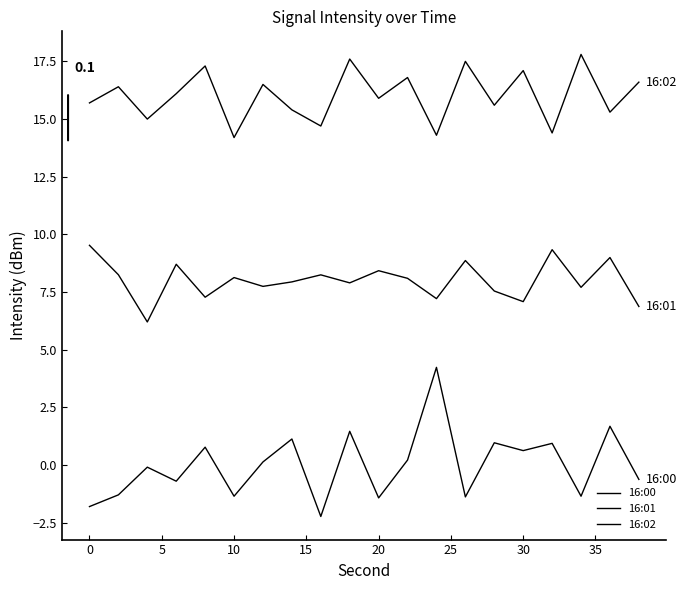

How many interior local peaks does the 16:00 series have?

8